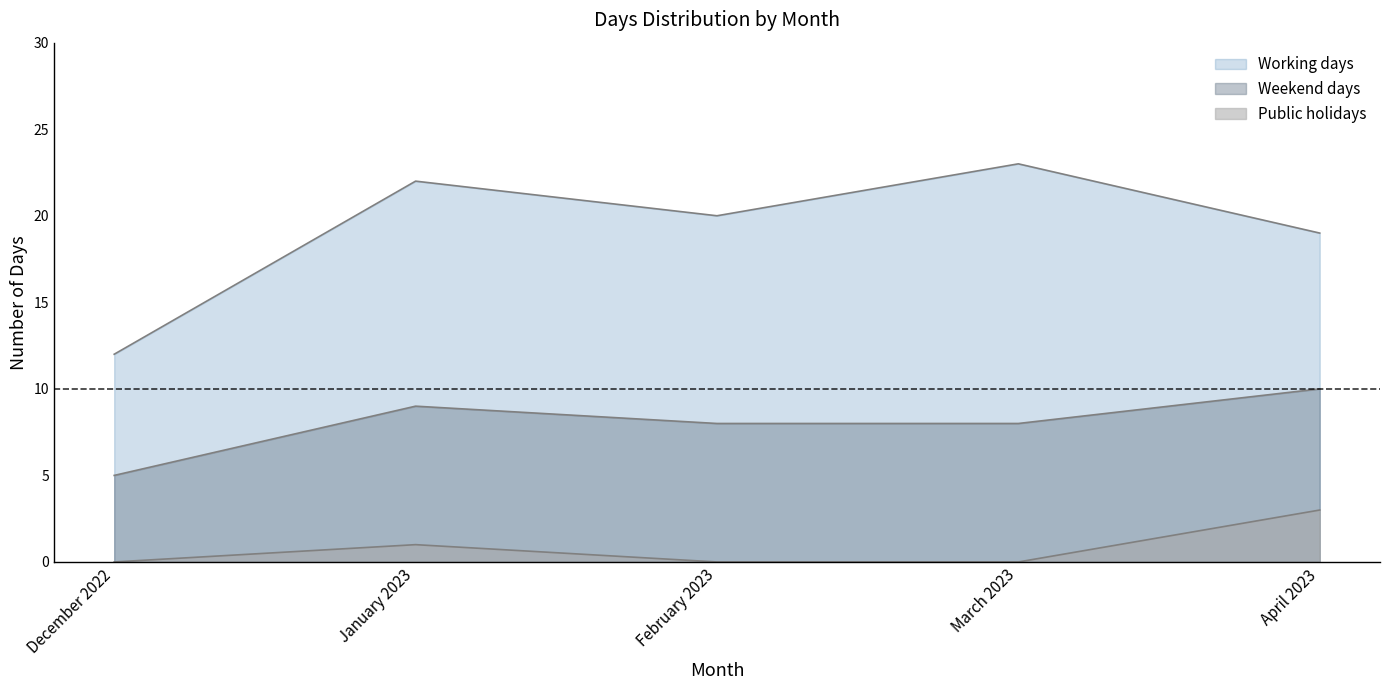

How many lines are shown in the chart?

3